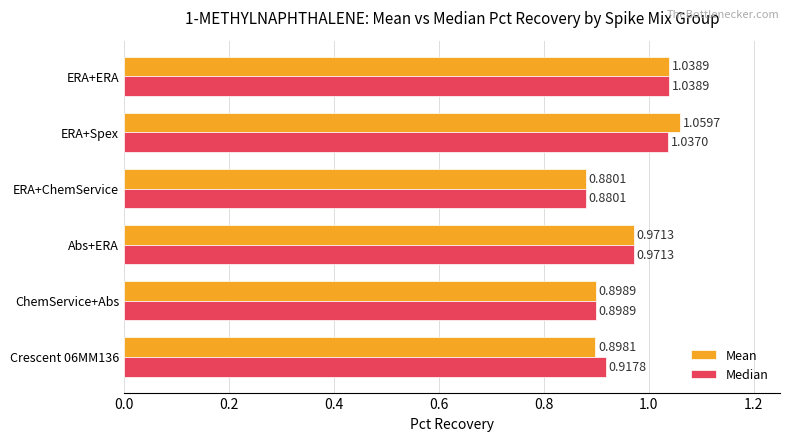

How many series are shown in this chart?

2